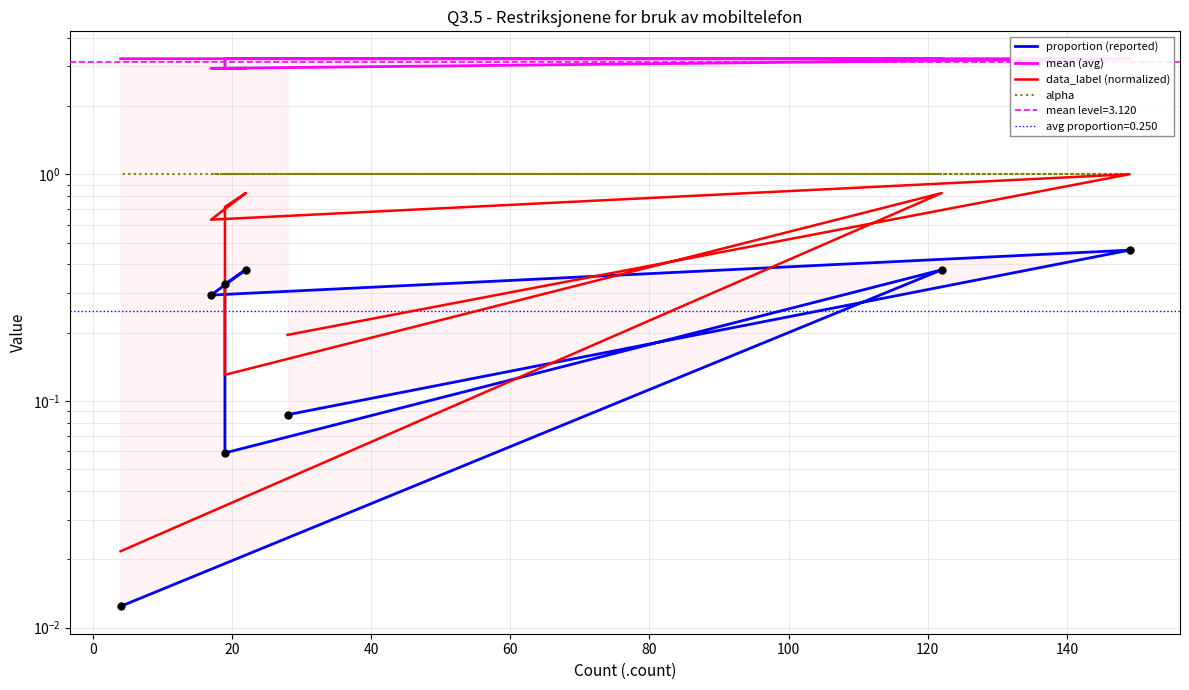

Which series contains the lowest Y value?

proportion (reported)